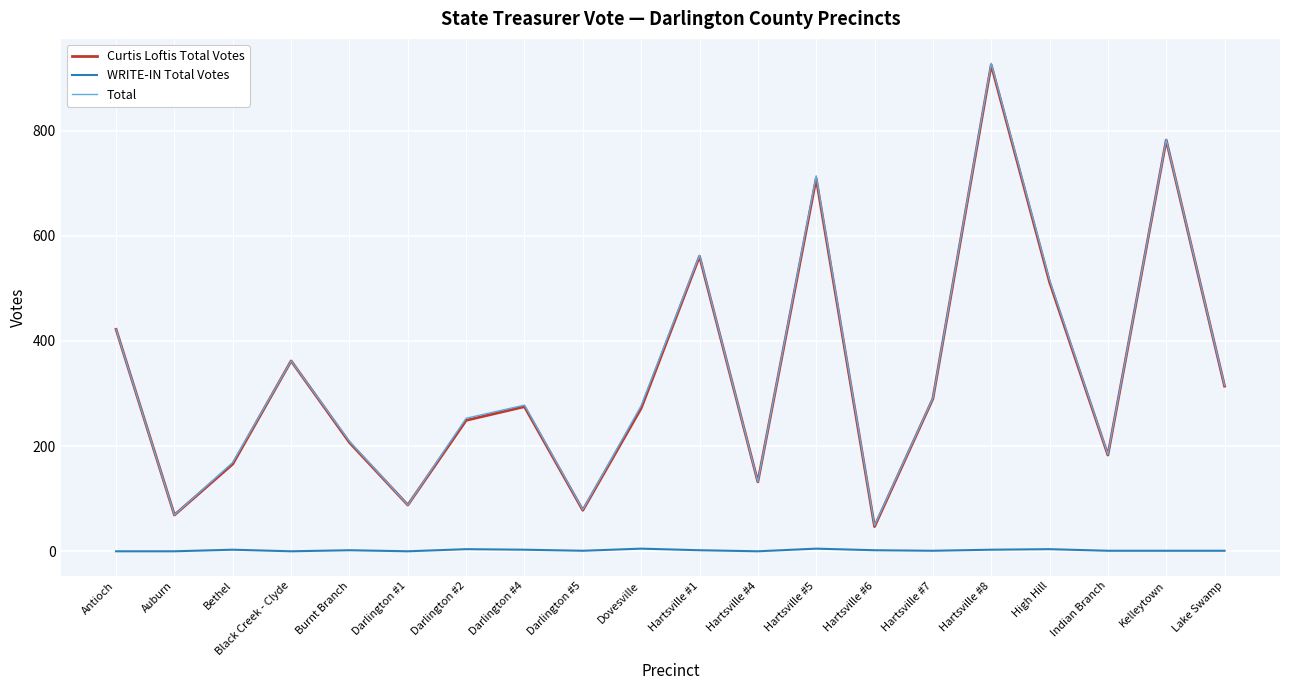

What is the difference between the maximum and minimum values in the Curtis Loftis Total Votes series?

878